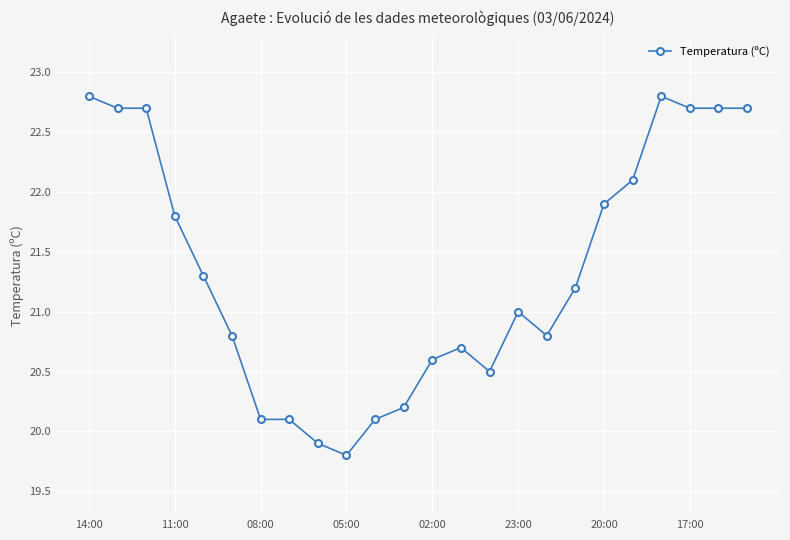

Reading left to right, transcribe all the data shown in this chart.

22.8	22.7	22.7	21.8	21.3	20.8	20.1	20.1	19.9	19.8	20.1	20.2	20.6	20.7	20.5	21.0	20.8	21.2	21.9	22.1	22.8	22.7	22.7	22.7